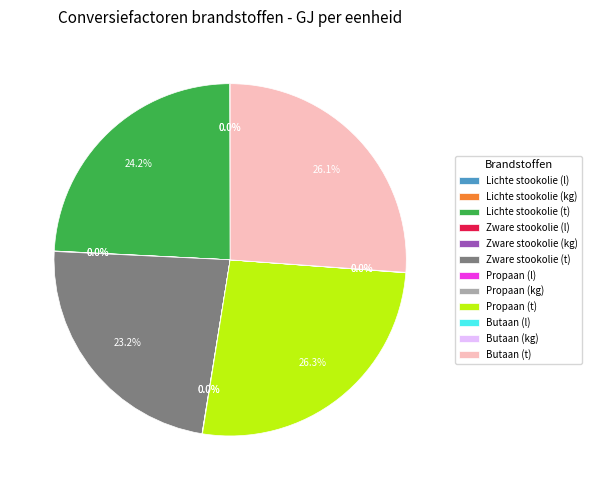

Is there any slice that represents more than half of the pie?

No